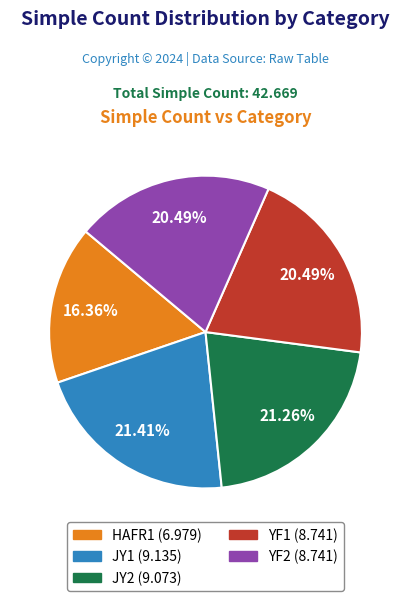

Approximately how many times larger is the value at YF1 compared to HAFR1?

1.3